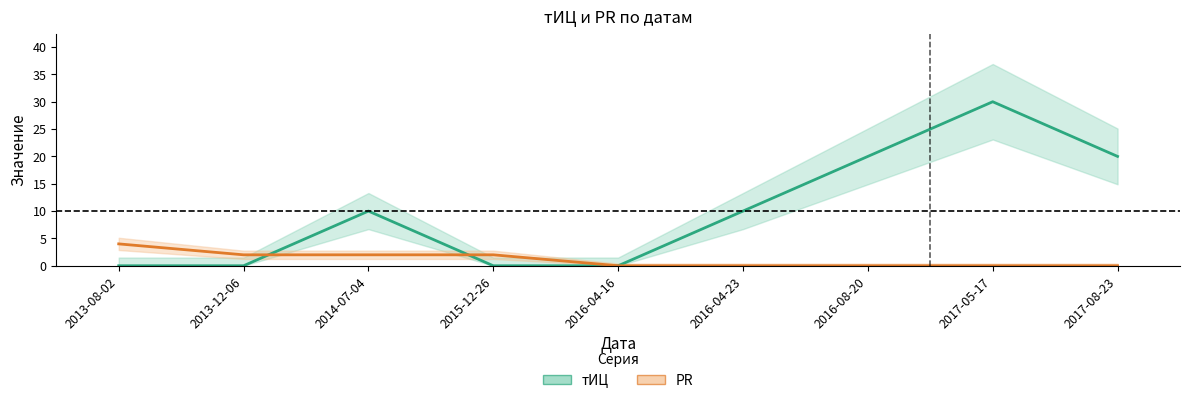

How many interior local peaks does the тИЦ series have?

2